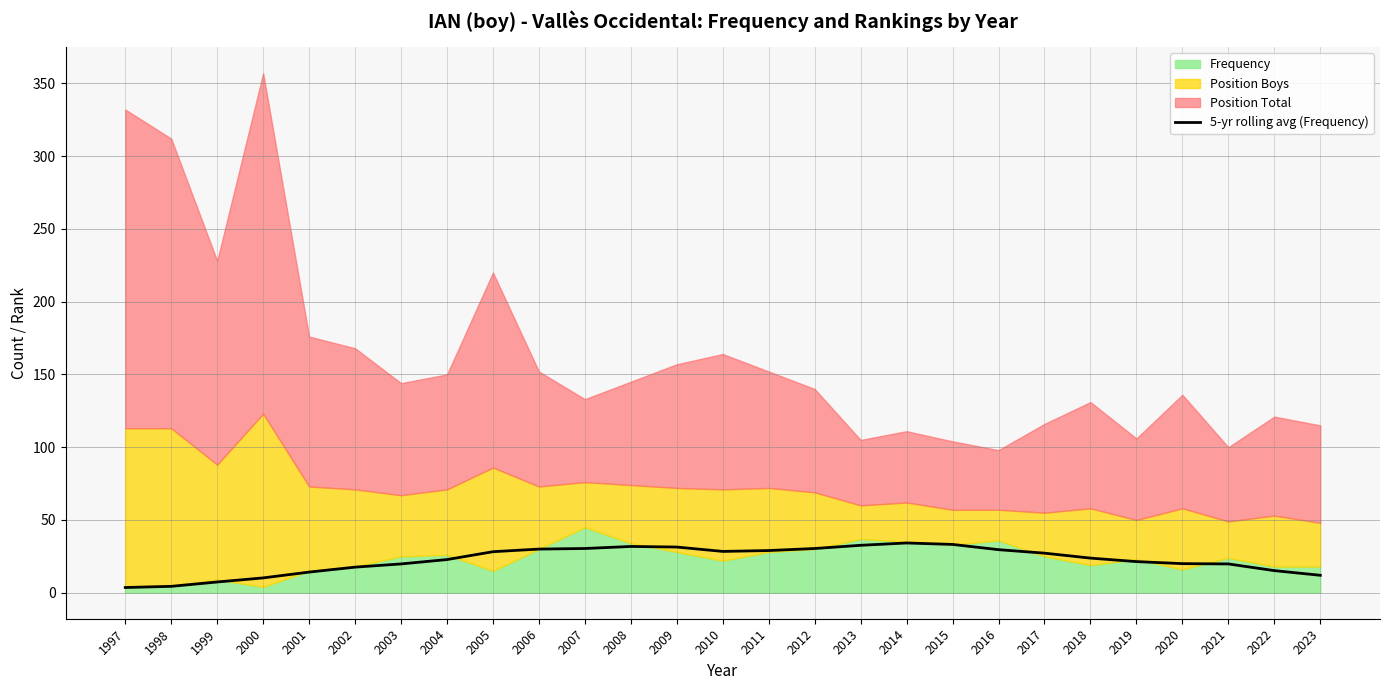

Does the chart have visible grid lines?

Yes